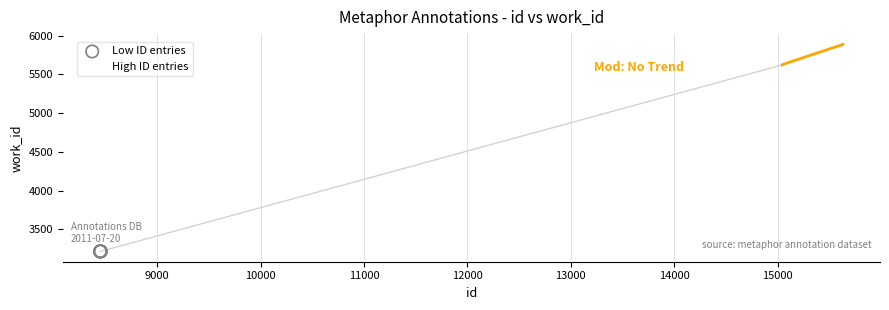

What are all the series names shown in the legend?

Low ID entries, High ID entries